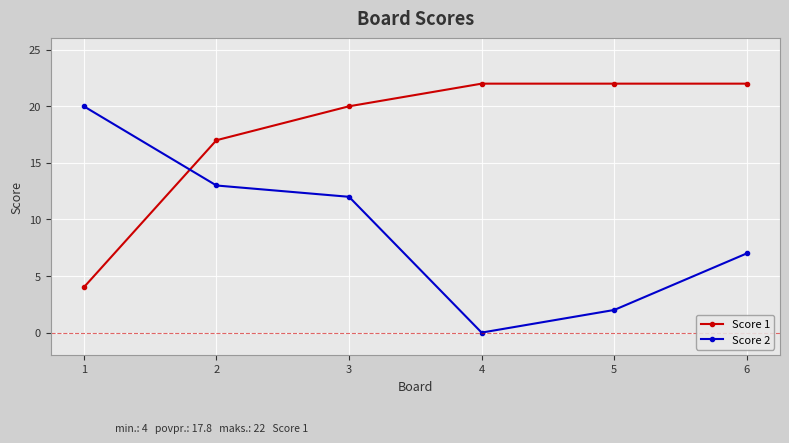

Reading right to left, transcribe all the data shown in this chart.

Score 1: 6=22	5=22	4=22	3=20	2=17	1=4
Score 2: 6=7	5=2	4=0	3=12	2=13	1=20